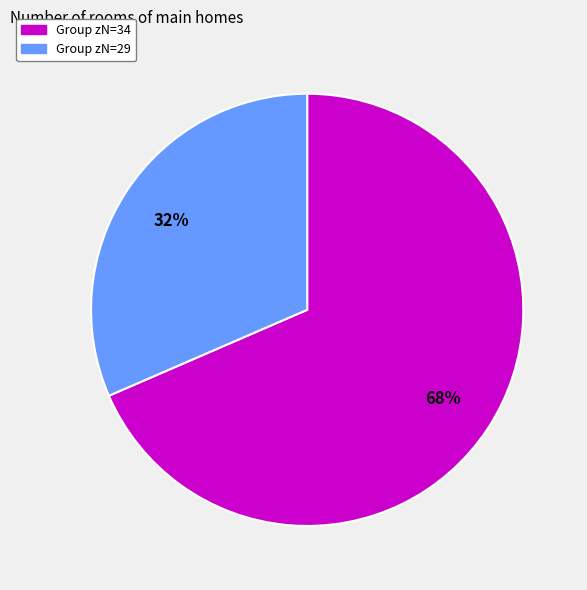

Rank the categories by value from lowest to highest.

Group zN=29, Group zN=34